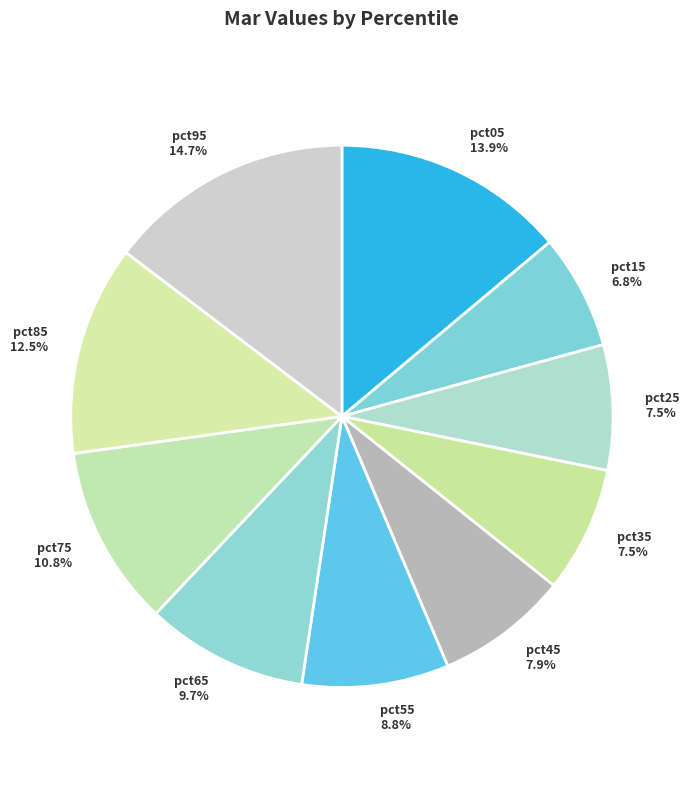

Which category has the biggest portion of the pie?

pct95